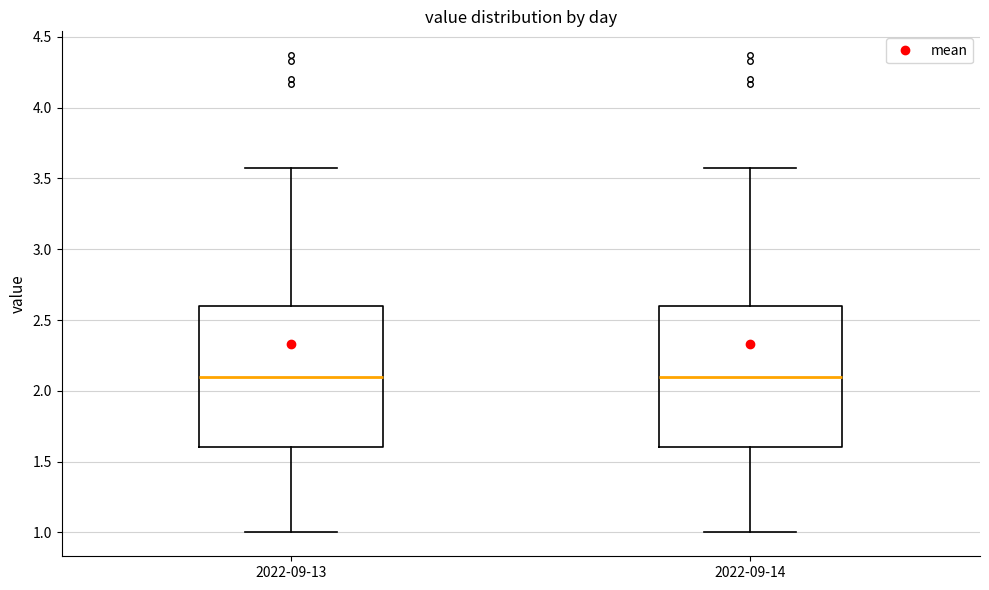

Reading left to right, read every box against the y-axis: the position of its median line, the range the box covers, and the ends of its whiskers. The values are not printed on the chart, so give them approximately, as read against the axis.

2022-09-13: median 2.10, box 1.60 to 2.60, whiskers 1.00 to 3.55
2022-09-14: median 2.10, box 1.60 to 2.60, whiskers 1.00 to 3.55